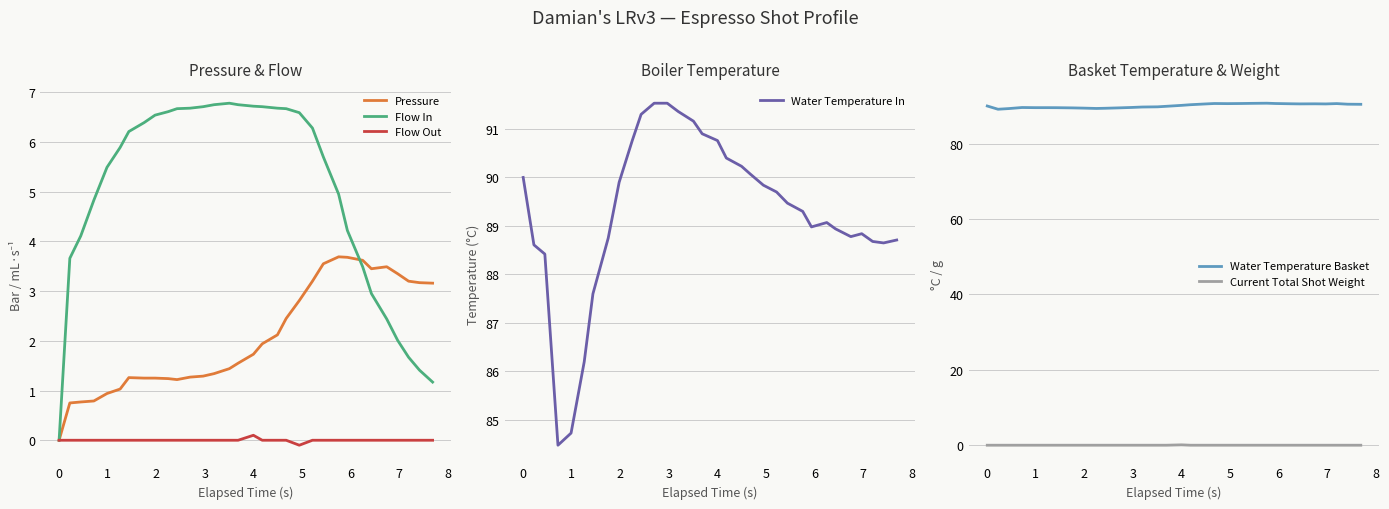

What is the minimum value for Water Temperature In?

84.5